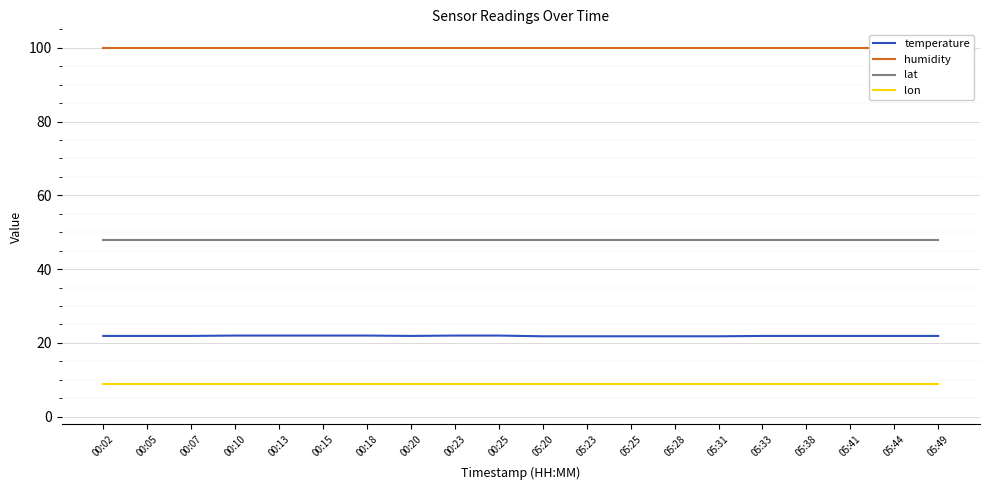

Which series has the widest spread of values?

temperature